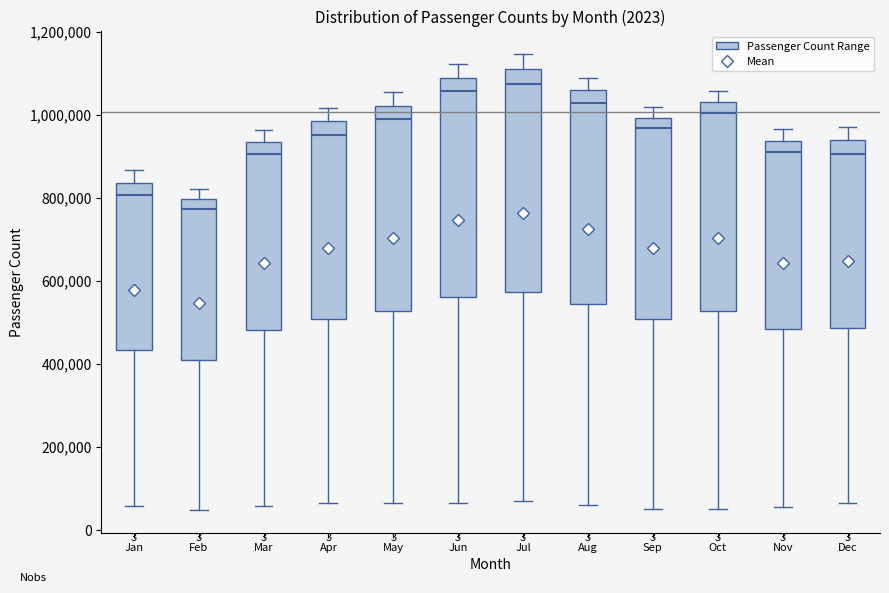

Reading left to right, transcribe this box plot: for each box, give where its median line is, the range the box spans, and where its two whiskers end, as read against the y-axis. The values are not printed on the chart, so give them approximately, as read against the axis.

Jan: median 800000, box 440000 to 840000, whiskers 60000 to 860000
Feb: median 780000, box 420000 to 800000, whiskers 40000 to 820000
Mar: median 900000, box 480000 to 940000, whiskers 60000 to 960000
Apr: median 960000, box 500000 to 980000, whiskers 60000 to 1020000
May: median 1000000, box 520000 to 1020000, whiskers 60000 to 1060000
Jun: median 1060000, box 560000 to 1080000, whiskers 60000 to 1120000
Jul: median 1080000, box 580000 to 1120000, whiskers 80000 to 1140000
Aug: median 1020000, box 540000 to 1060000, whiskers 60000 to 1080000
Sep: median 960000, box 500000 to 1000000, whiskers 60000 to 1020000
Oct: median 1000000, box 520000 to 1040000, whiskers 60000 to 1060000
Nov: median 920000, box 480000 to 940000, whiskers 60000 to 960000
Dec: median 900000, box 480000 to 940000, whiskers 60000 to 980000